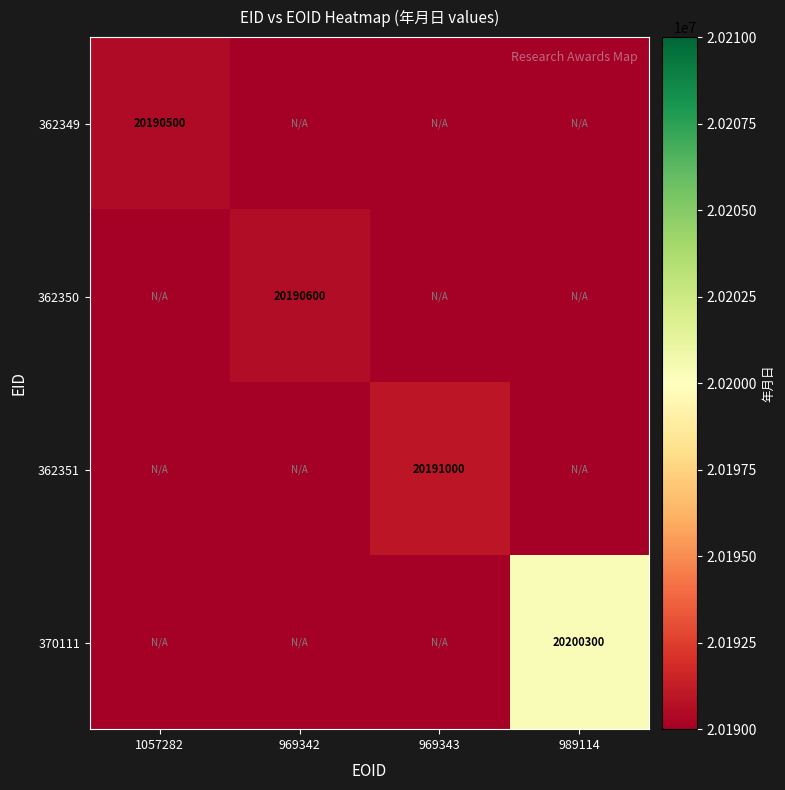

Is it true that 362349 equals 29040456 at 1057282?

False